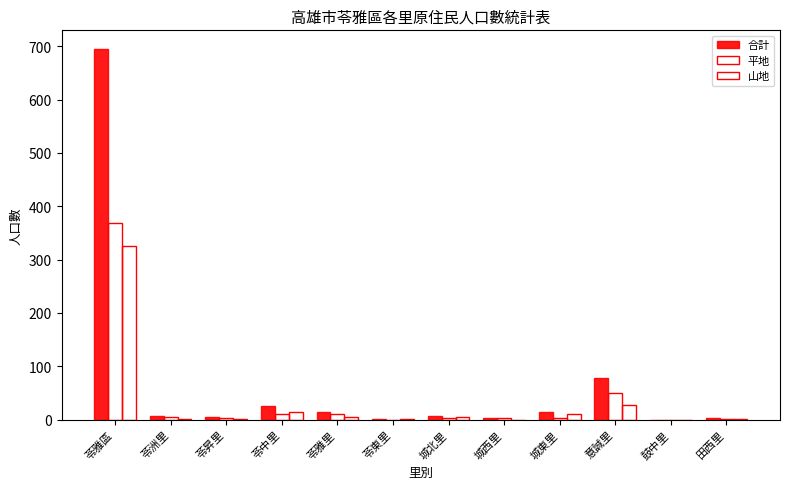

What is the label of the 10th bar from the left?

意誠里